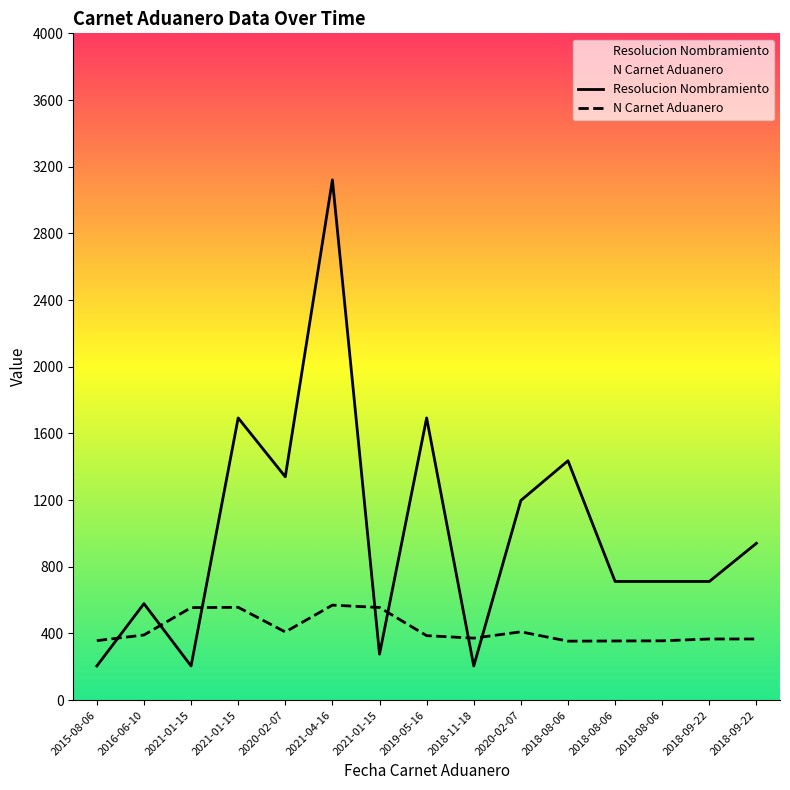

What is the value of the N Carnet Aduanero point at the 2nd from the left?

391